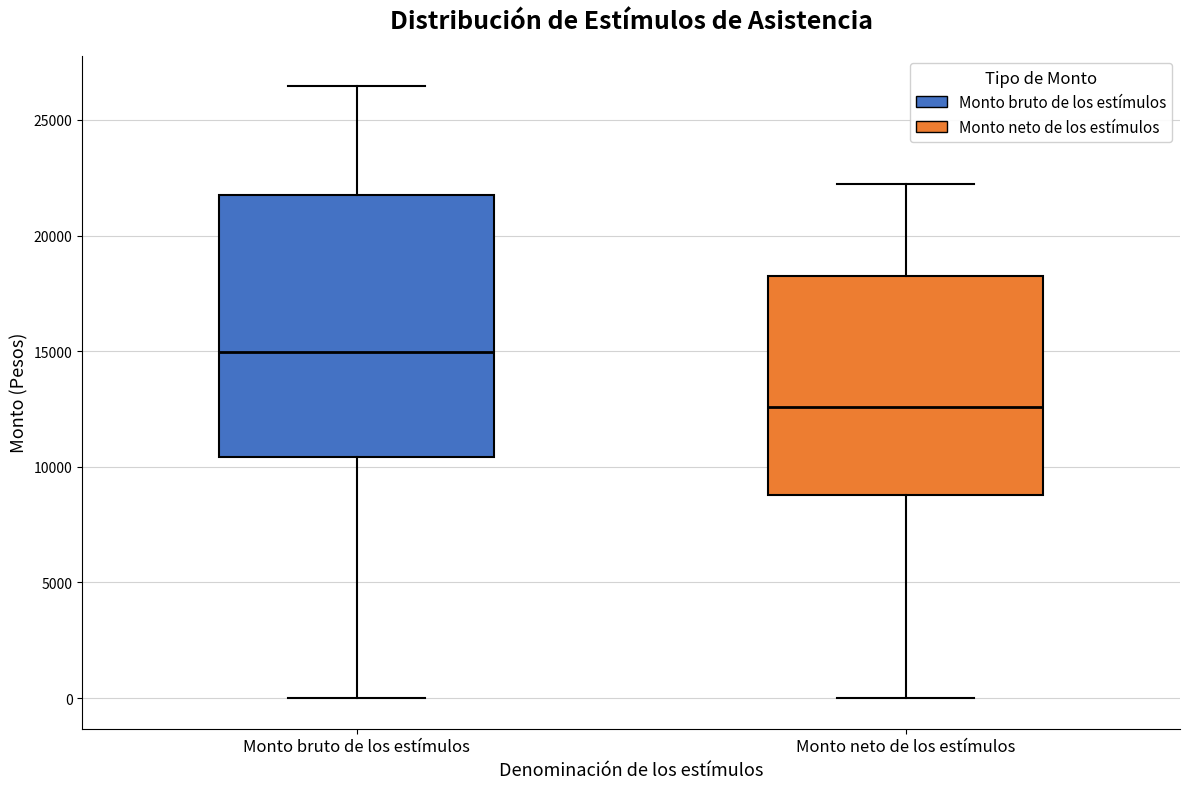

Which box is the tallest, from its lower edge to its upper edge?

Monto bruto de los estímulos